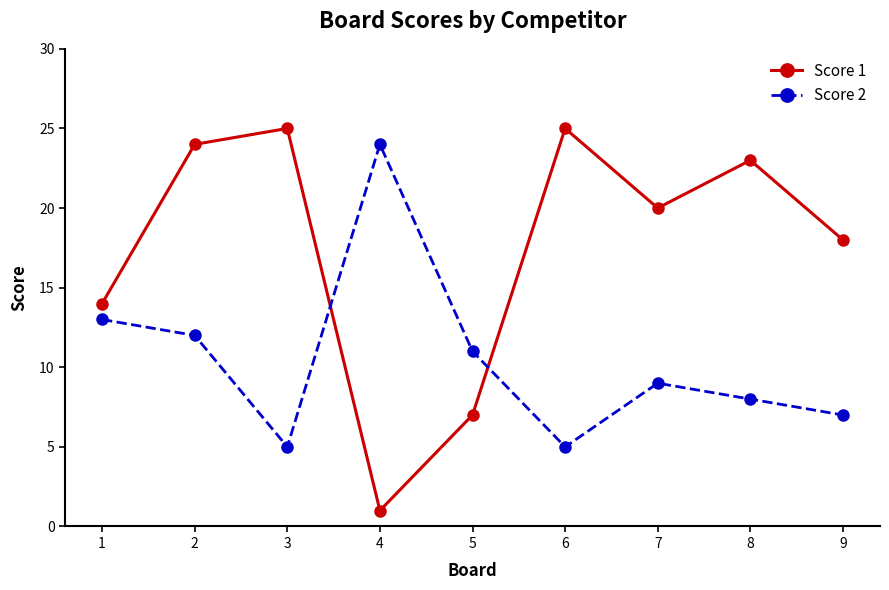

What is the value of the Score 2 point at the 4th from the left?

24